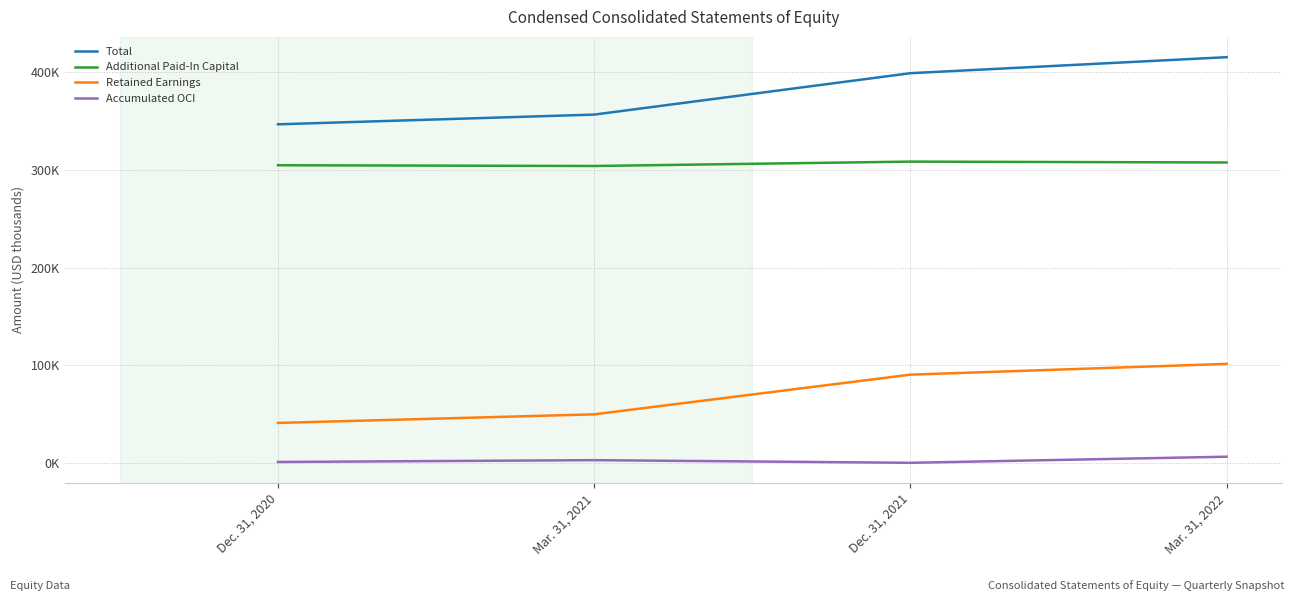

Does the chart have visible grid lines?

Yes